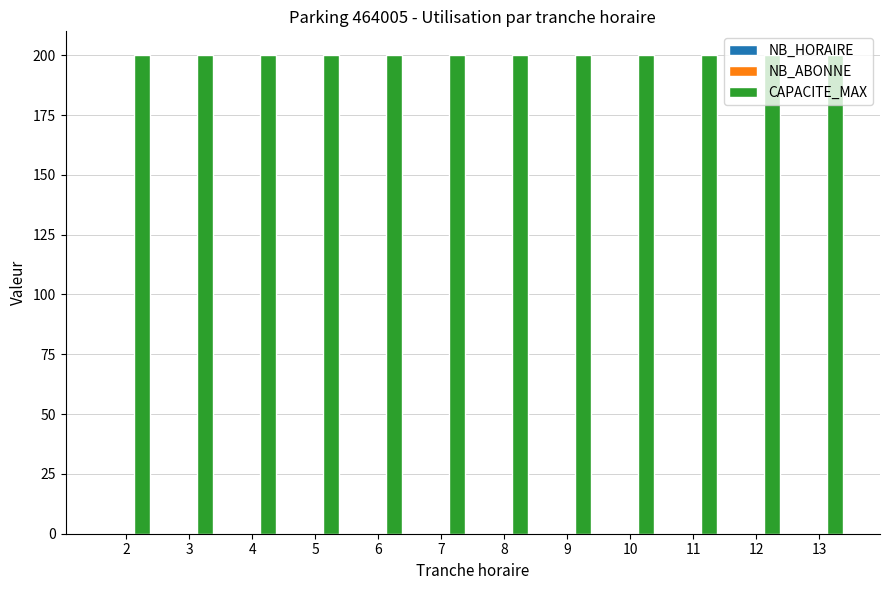

Which series has the largest total across all categories?

CAPACITE_MAX